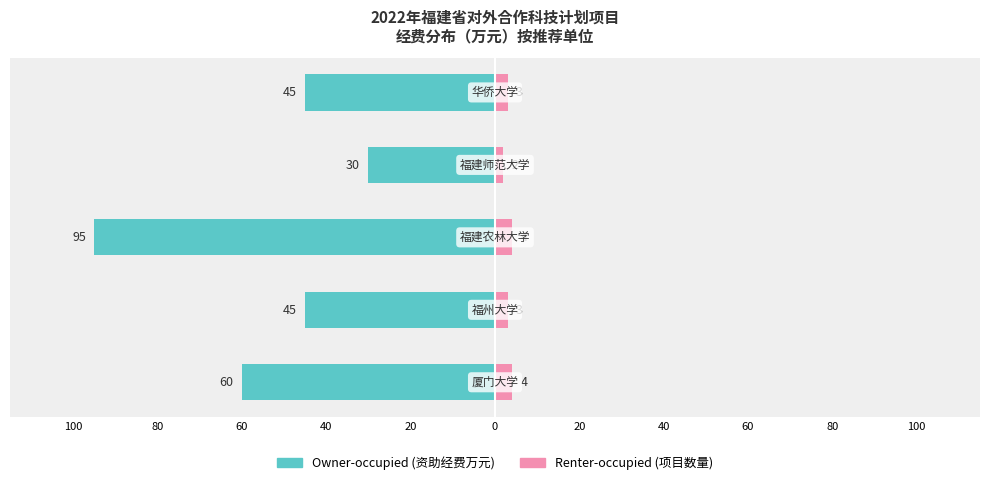

Reading left to right, list all the values displayed in this chart.

Owner-occupied: -60	-45	-95	-30	-45
Renter-occupied: 4	3	4	2	3